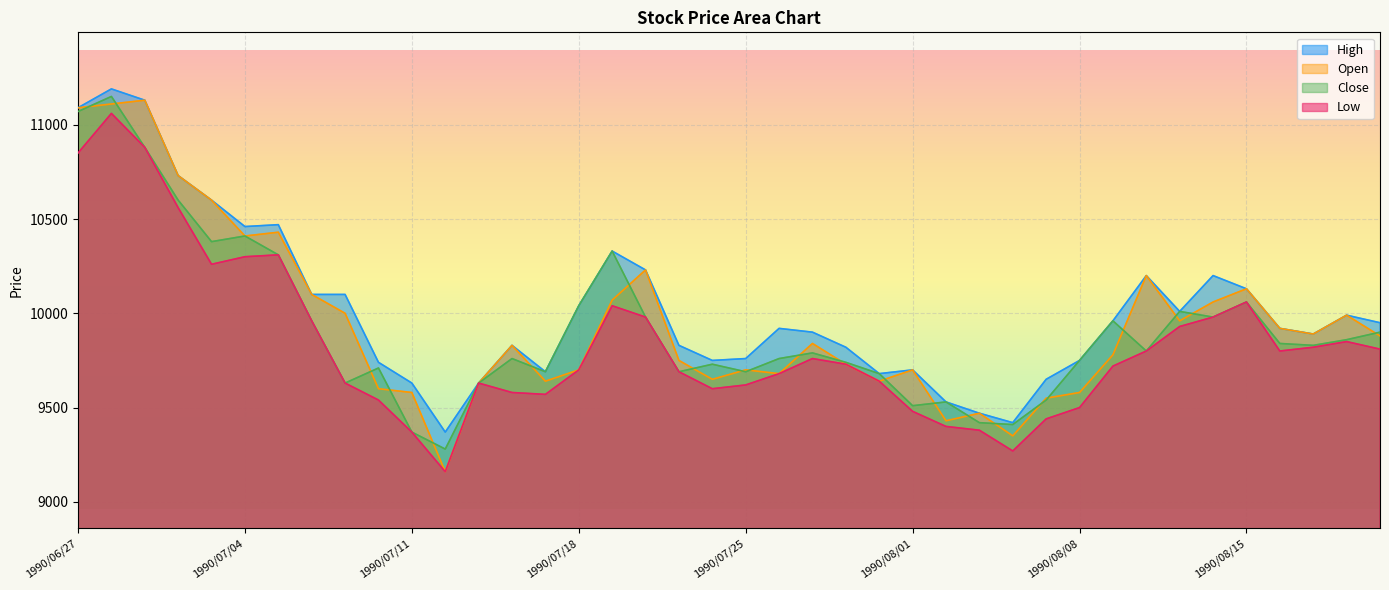

Does the chart display data point markers on the line(s)?

No